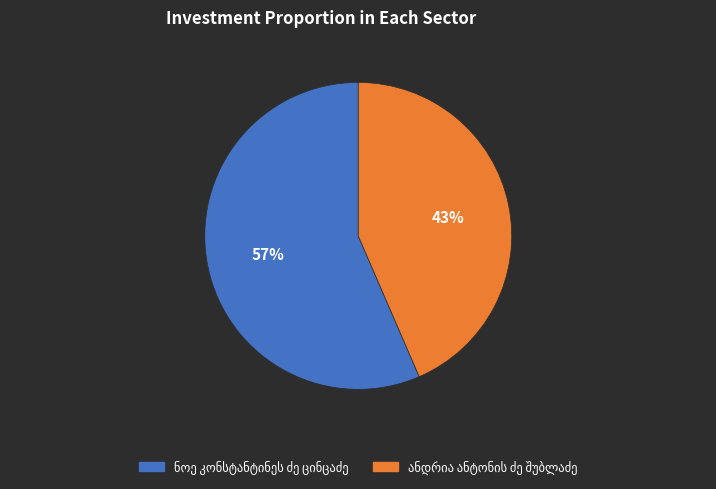

Is there a majority slice in this chart?

Yes